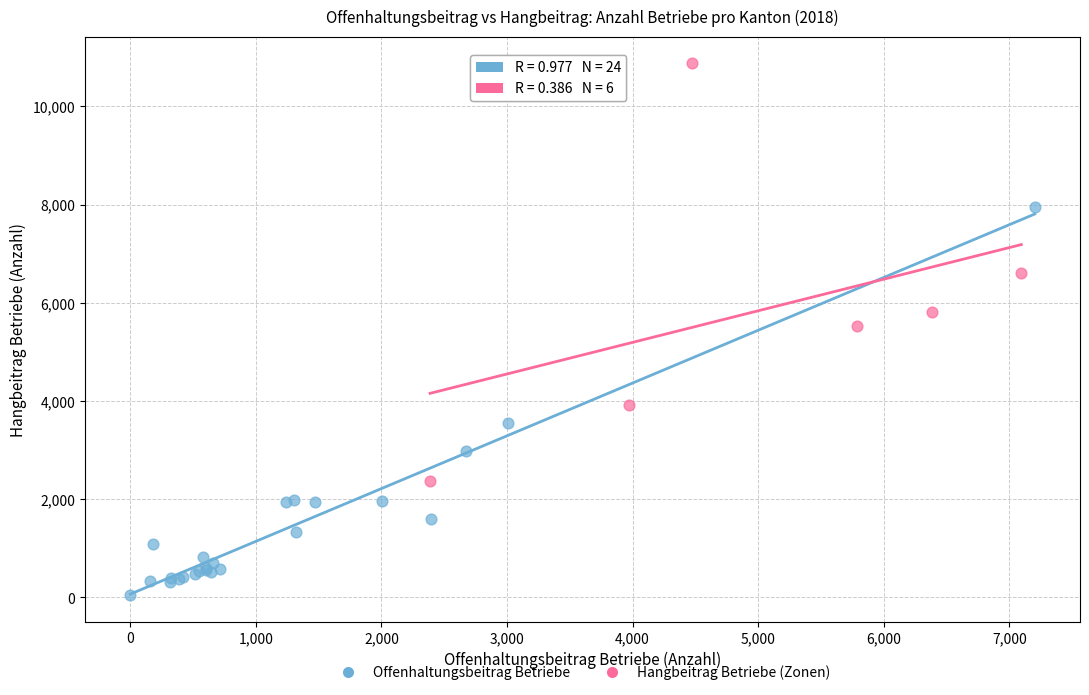

Which series reaches the minimum Y coordinate?

Offenhaltungsbeitrag Betriebe